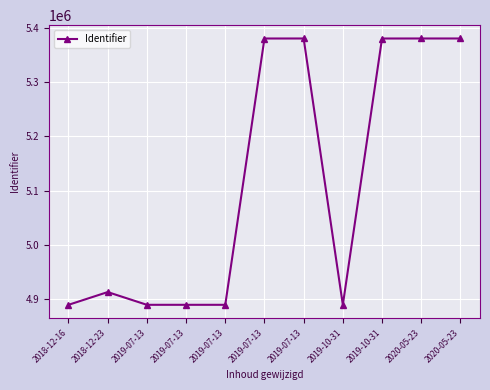

Is this an area chart (filled region under the line)?

No